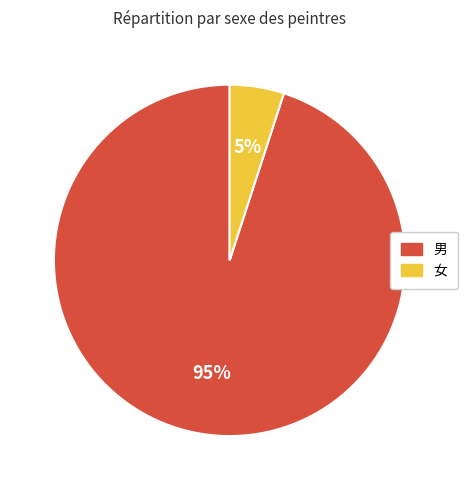

Do 女 and 男 together represent more than half of the pie?

Yes